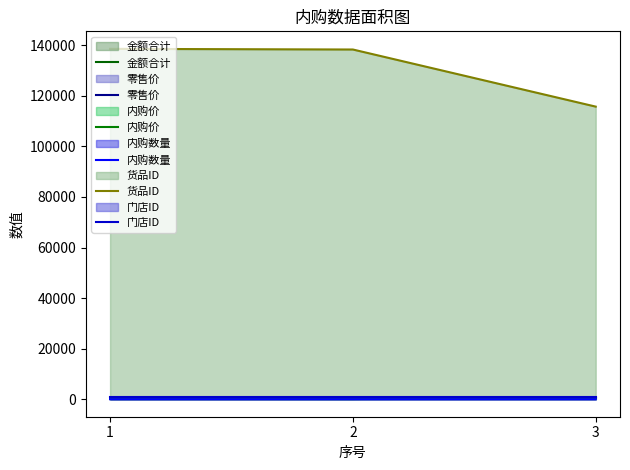

What is the minimum value shown in the chart?

1